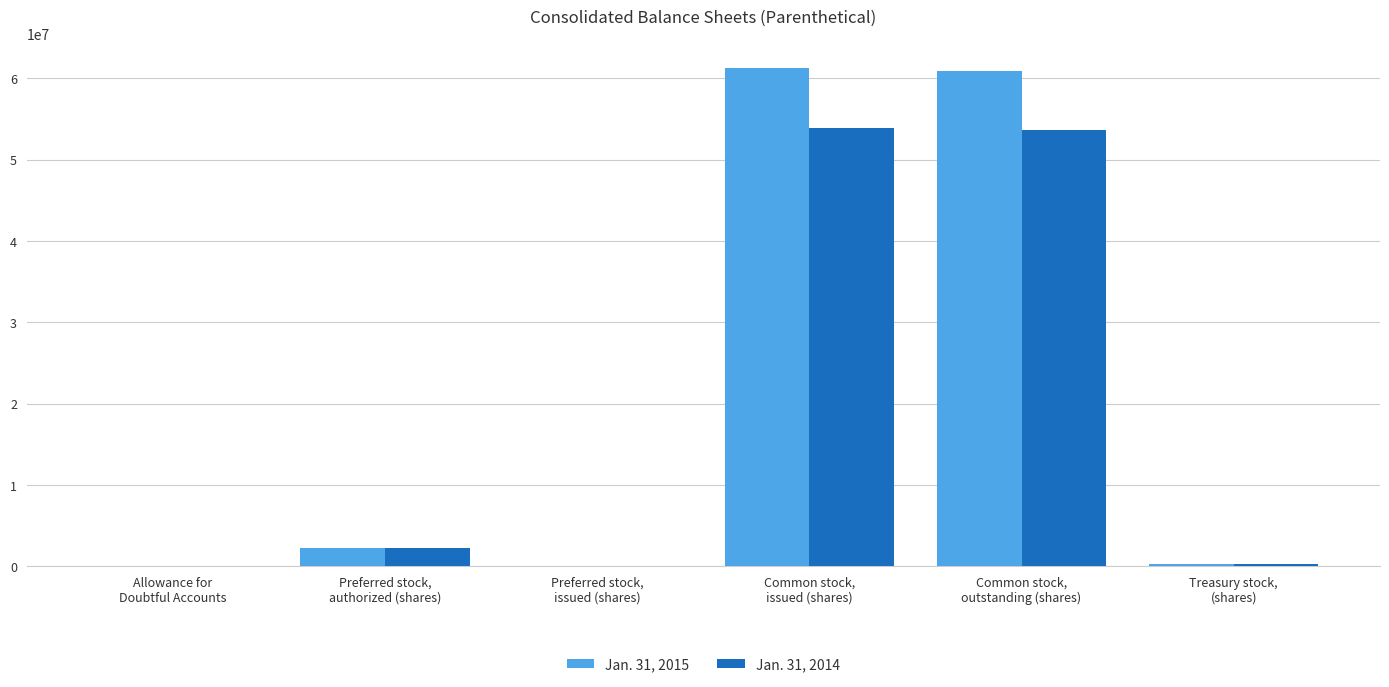

Does the chart contain stacked bars?

No